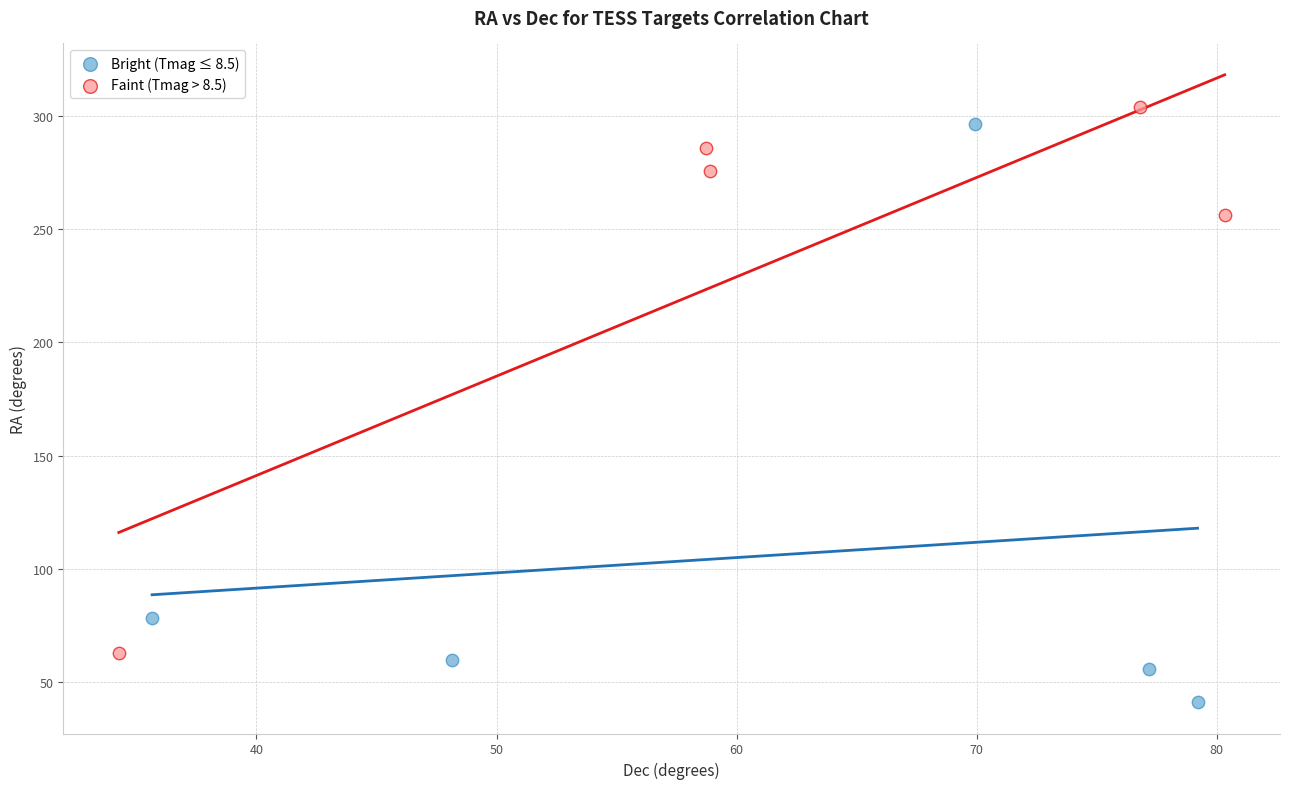

Which series contains the lowest Y value?

Bright (Tmag ≤ 8.5)